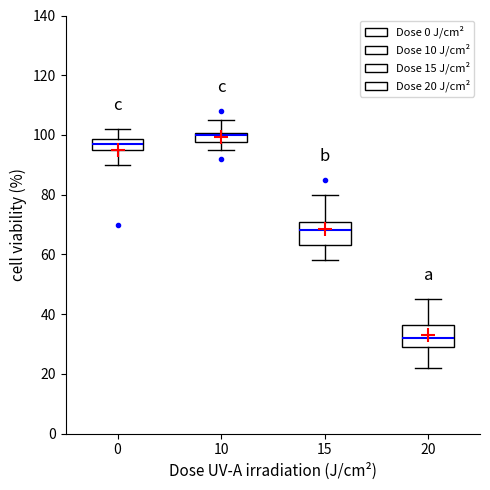

Reading left to right, transcribe this box plot: for each box, give where its median line is, the range the box spans, and where its two whiskers end, as read against the y-axis. The values are not printed on the chart, so give them approximately, as read against the axis.

0: median 98 (inside the box), box 96 to 98, whiskers 90 to 102
10: median 100 (drawn on the box's upper edge), box 98 to 100, whiskers 96 to 106
15: median 68, box 64 to 72, whiskers 58 to 80
20: median 32, box 30 to 36, whiskers 22 to 46